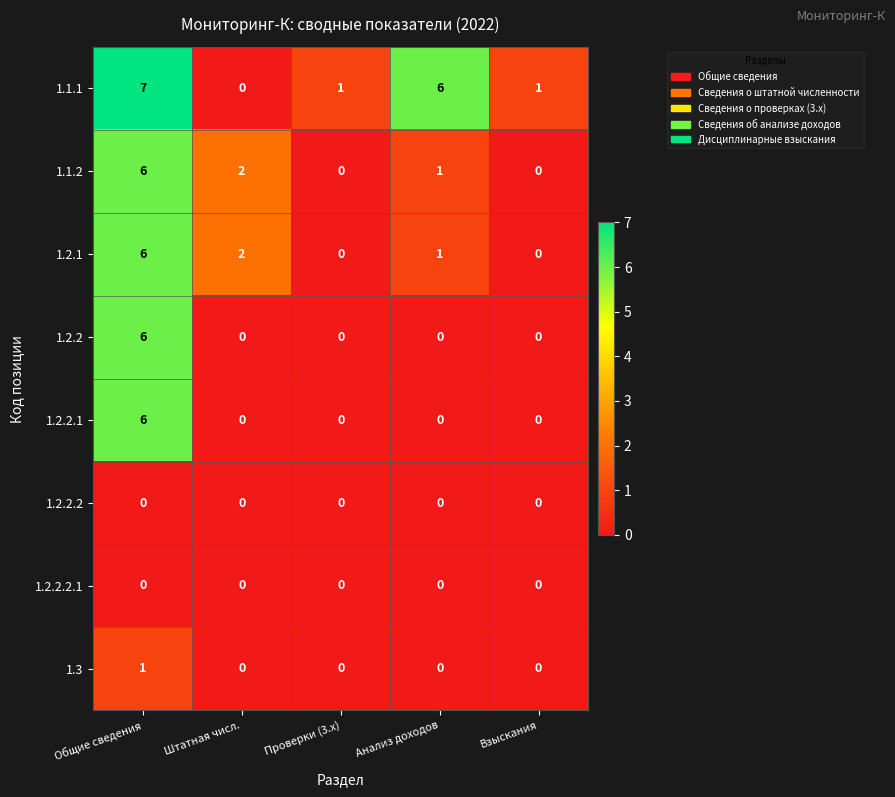

Is it true that 1.2.2 equals 0 at Проверки (3.x)?

True